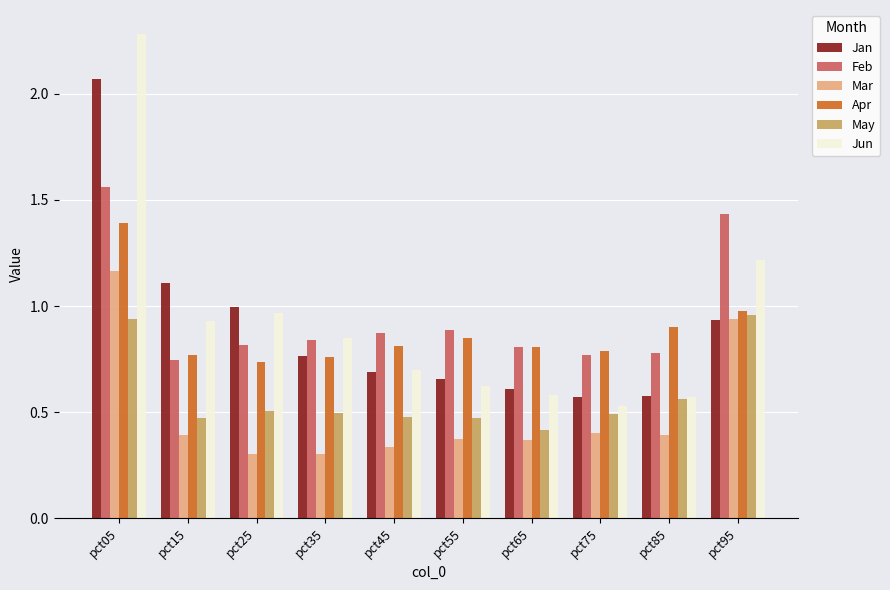

Is the value of May at pct55 greater than the value of Mar at pct75?

Yes